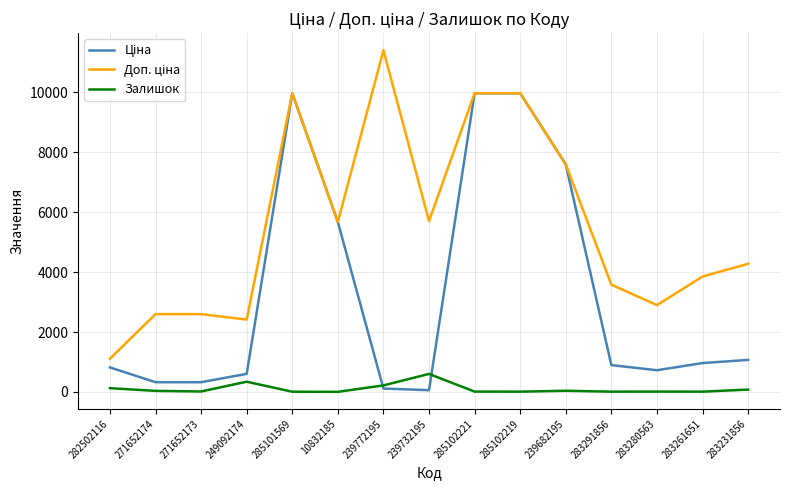

What is the maximum value shown in the chart?

11410.0